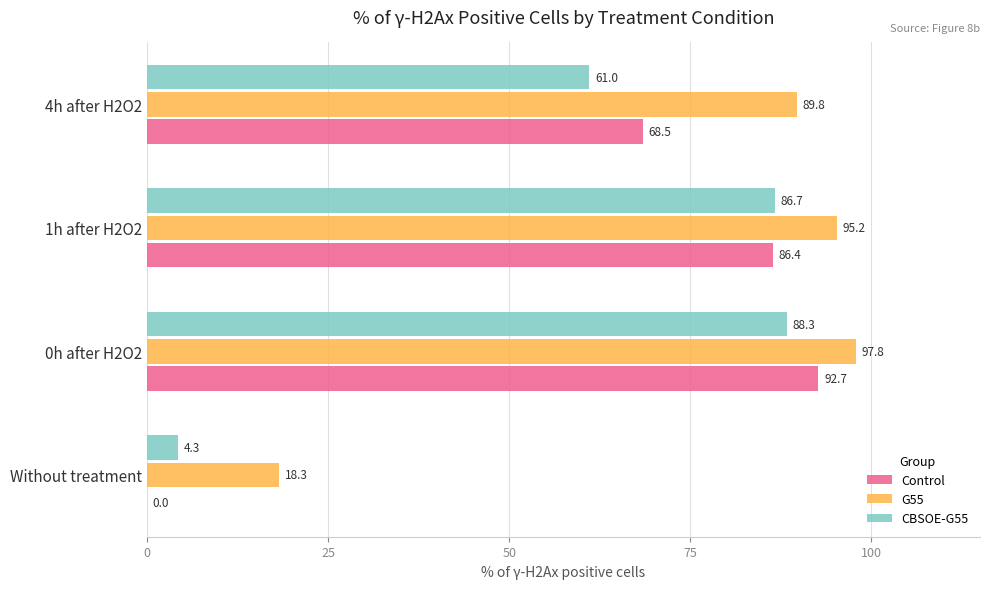

Which series has the largest total across all categories?

G55